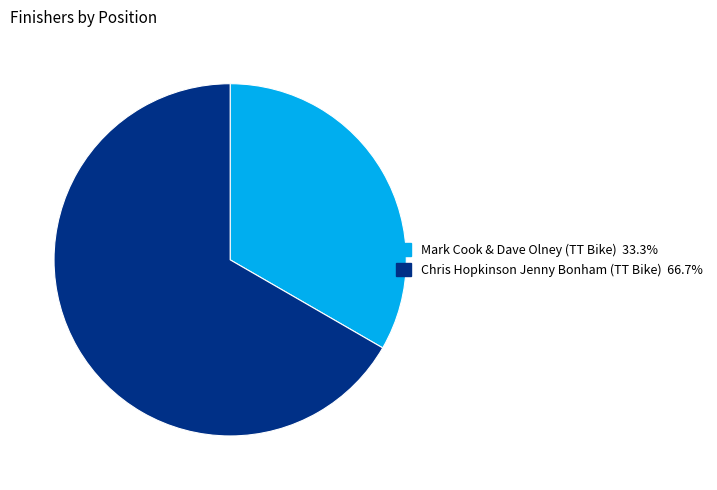

Does Mark Cook & Dave Olney (TT Bike) represent more than half of the total?

No